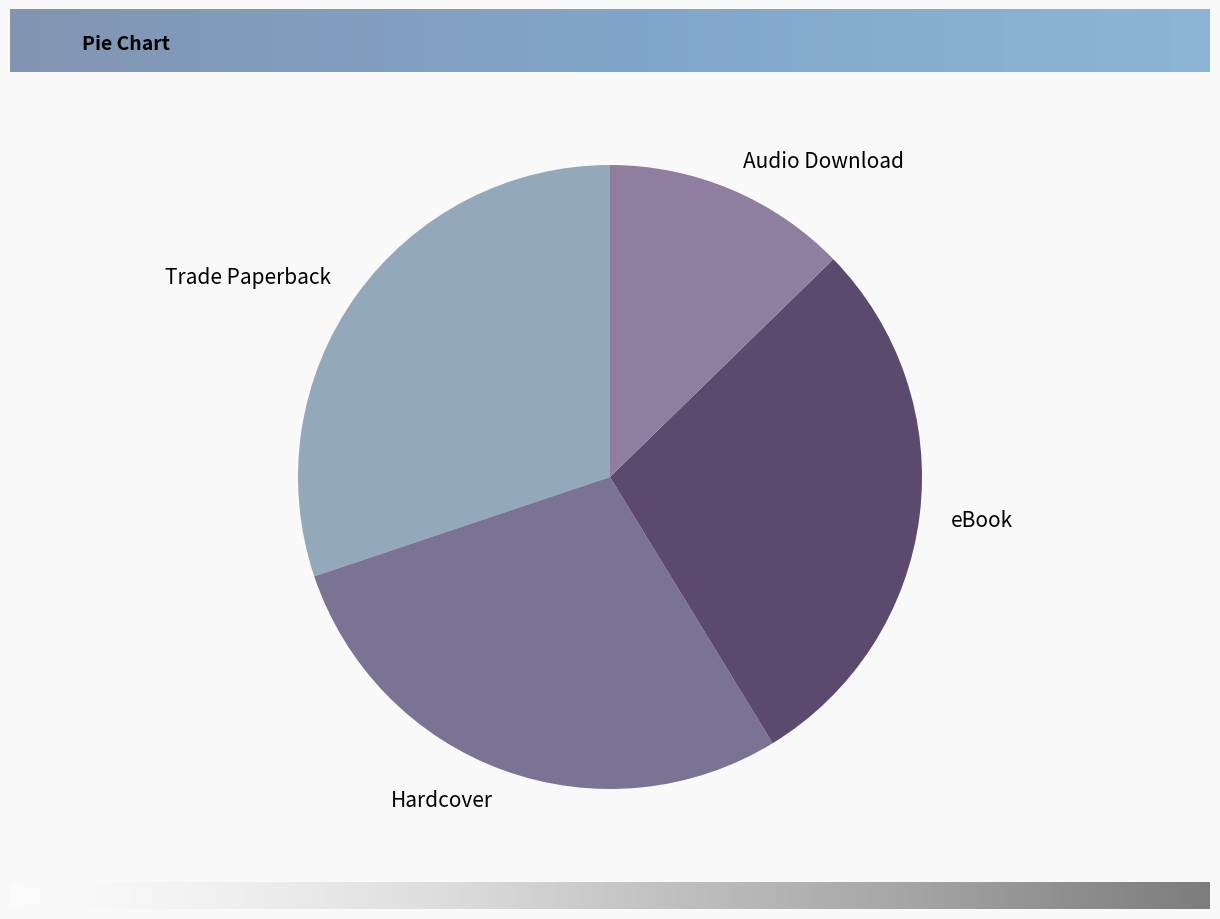

Between Audio Download and eBook, which is larger?

eBook